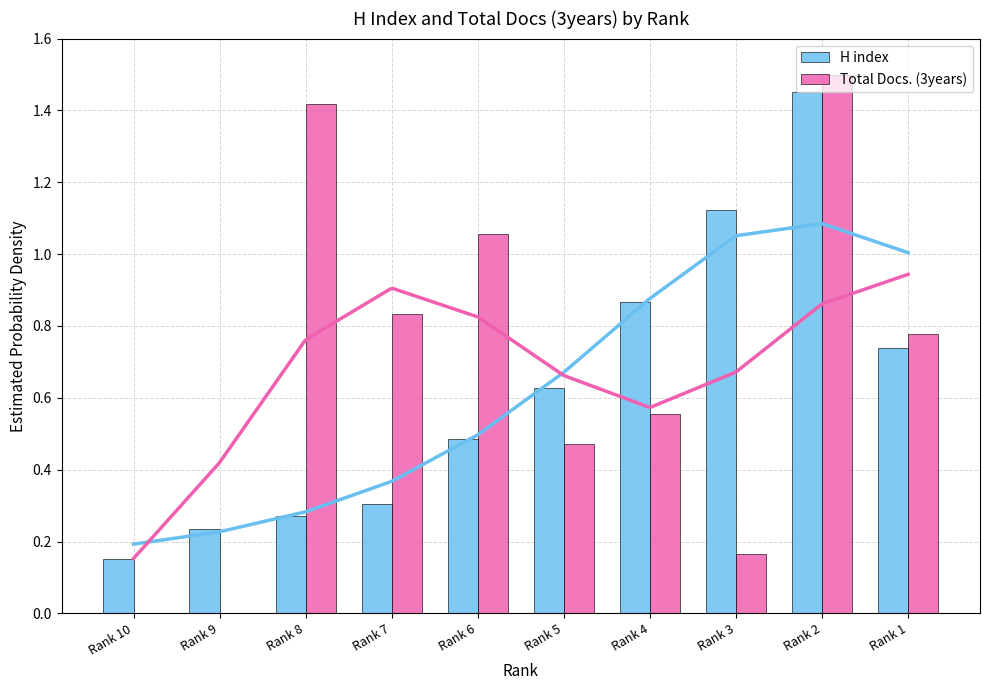

Where is Total Docs. (3years) nearest to the value 0?

Rank 10